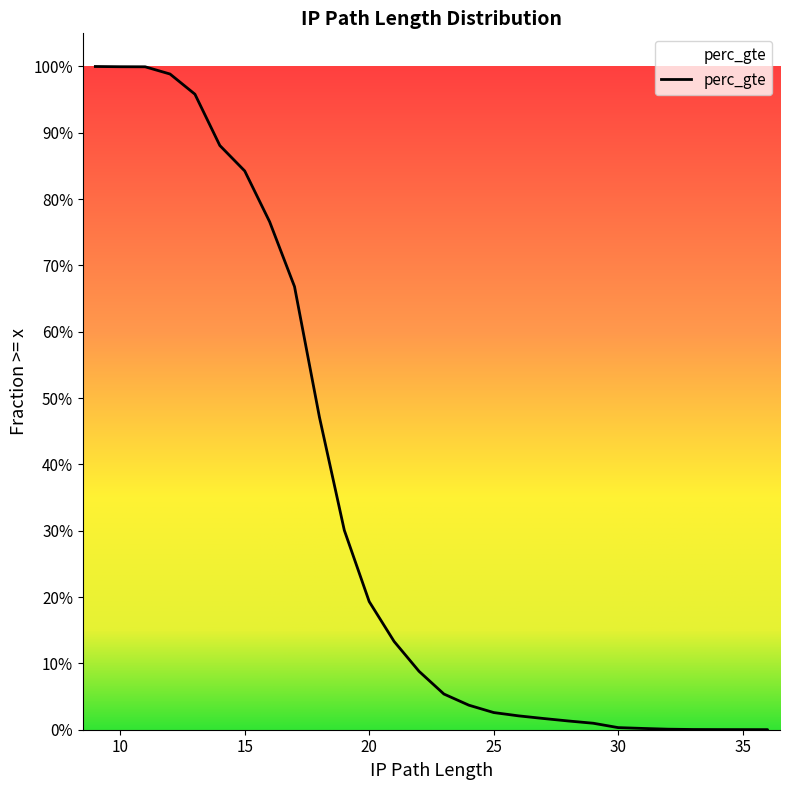

Which has a higher value, 15 or 31?

15